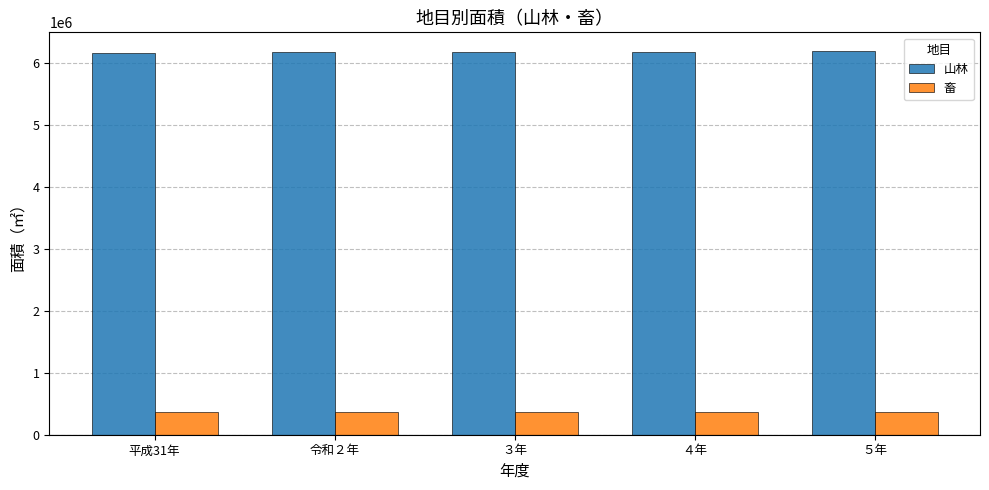

What is the lowest value of the 山林 series?

6156362